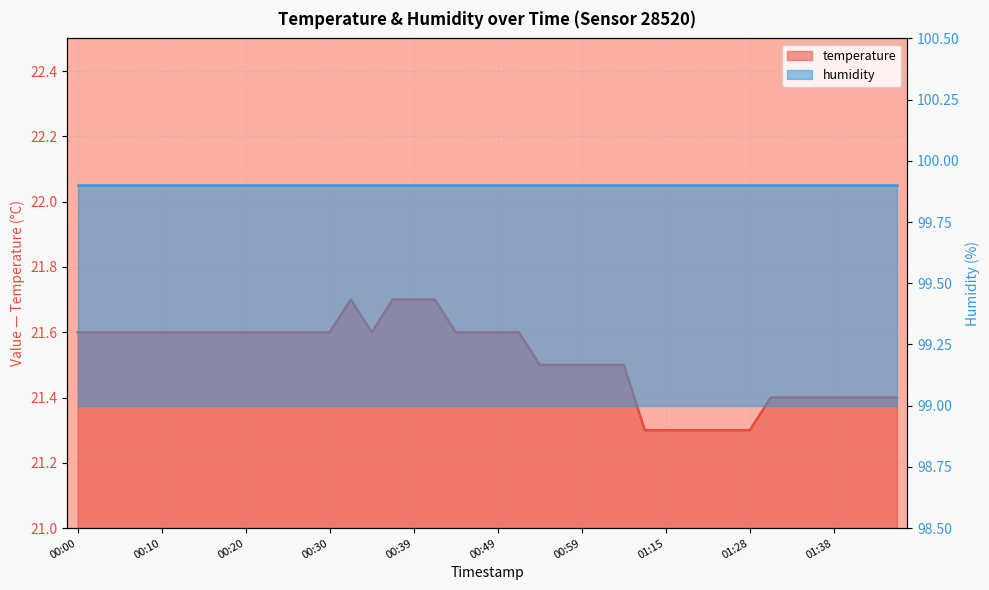

The chart shows a value of 21.6 at 00:25. True or false?

True